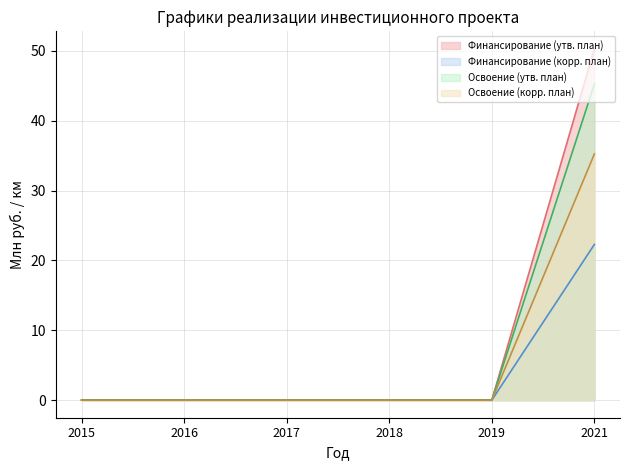

True or false: Освоение (факт/корр) and Освоение (план) intersect in this chart.

False